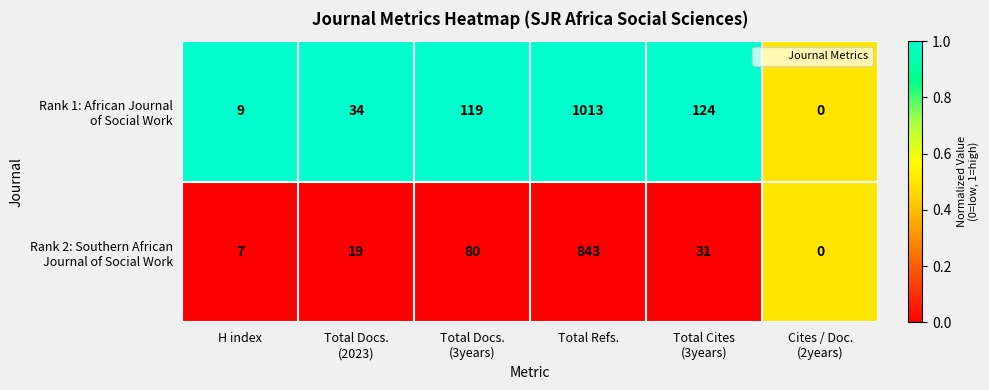

What is the spread (max minus min) of values at Total Refs.?

170